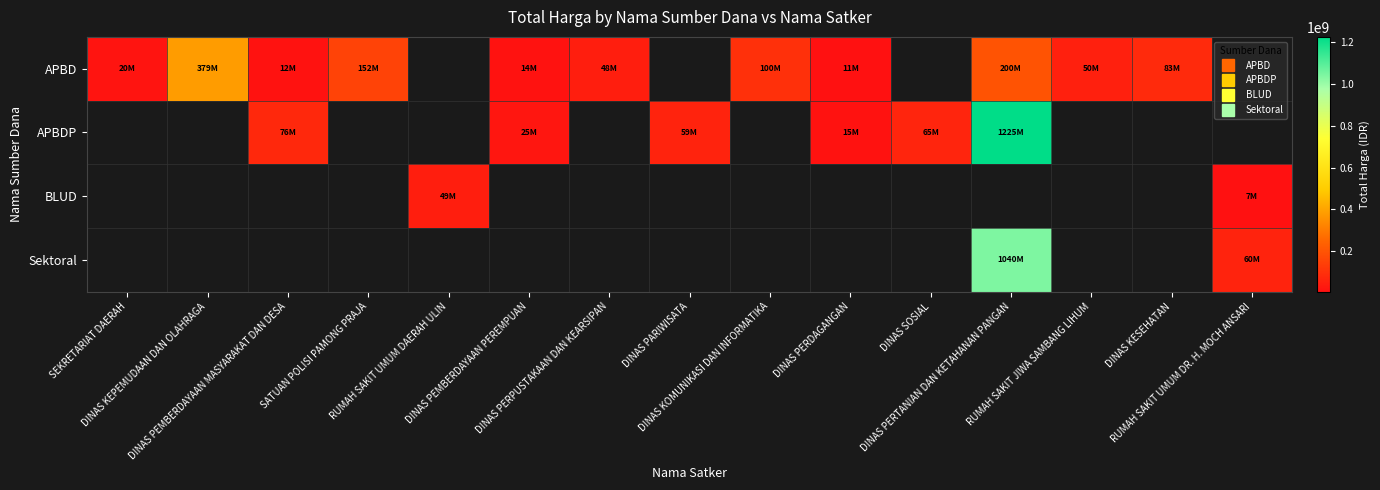

How many distinct data groups are displayed?

4